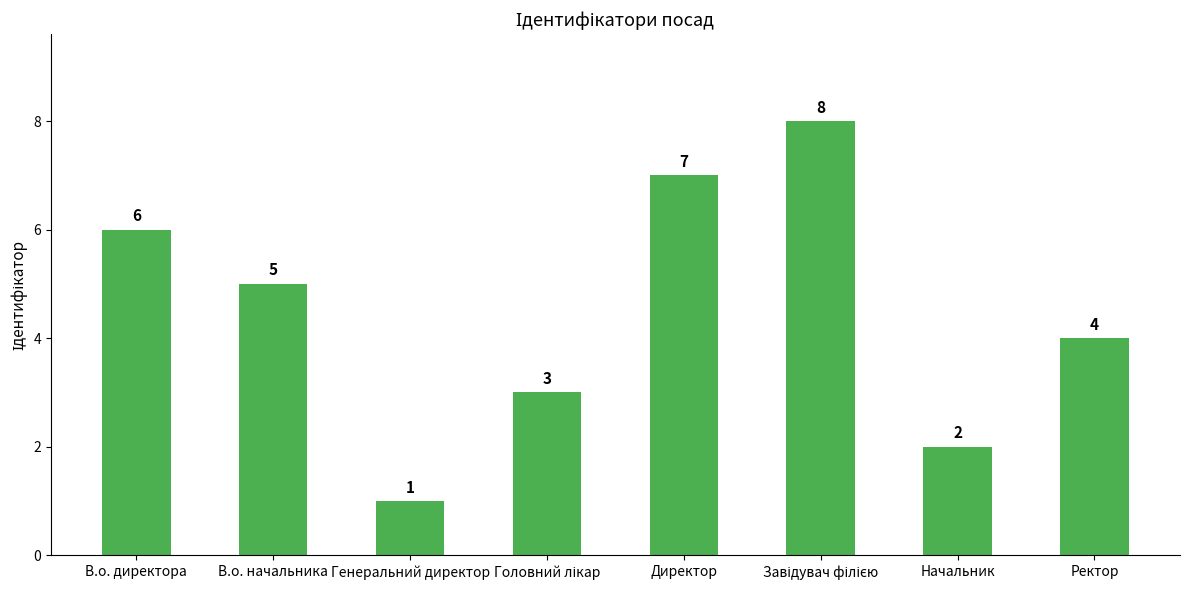

What is the difference between the values at Начальник and В.о. начальника?

3